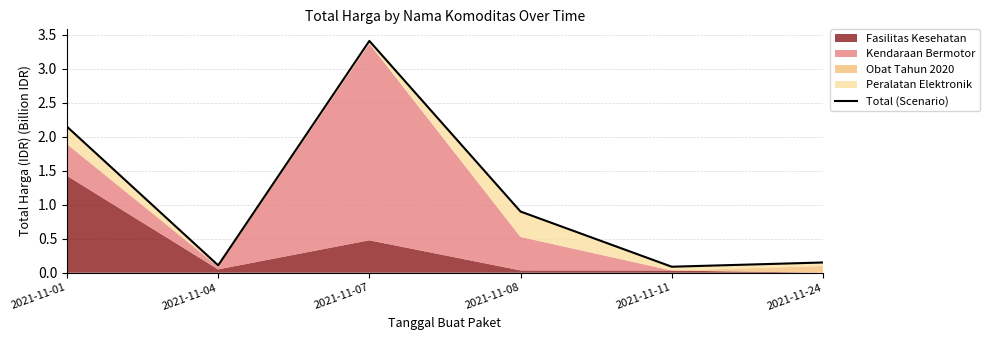

What is the change in value from 2021-11-04 to 2021-11-07?

+3.3